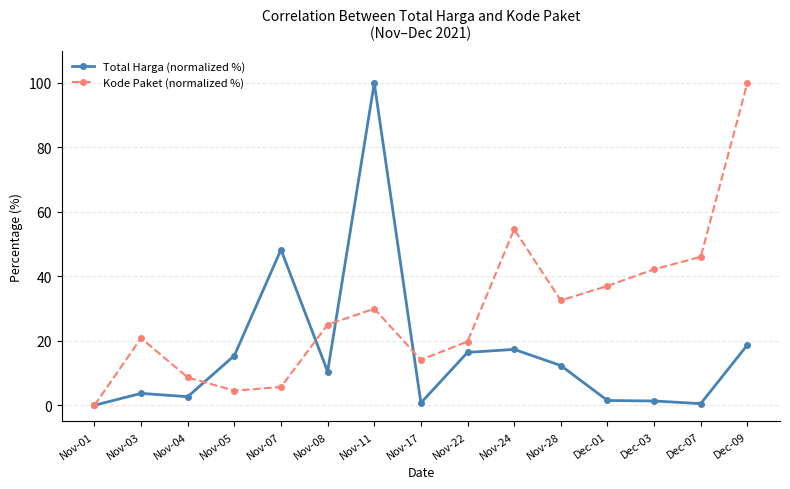

At how many categories does at least one series exceed 74?

2